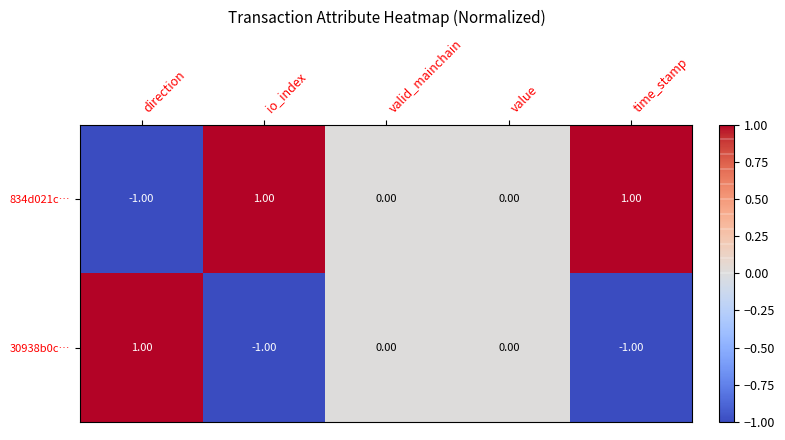

Rank the series by their average value, from highest to lowest.

834d021c…, 30938b0c…